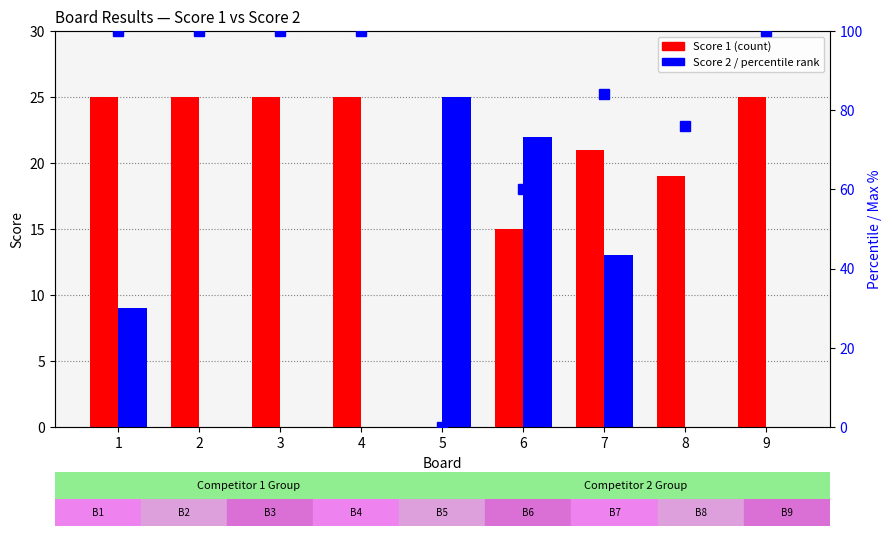

Which label corresponds to the smallest value in the chart?

5